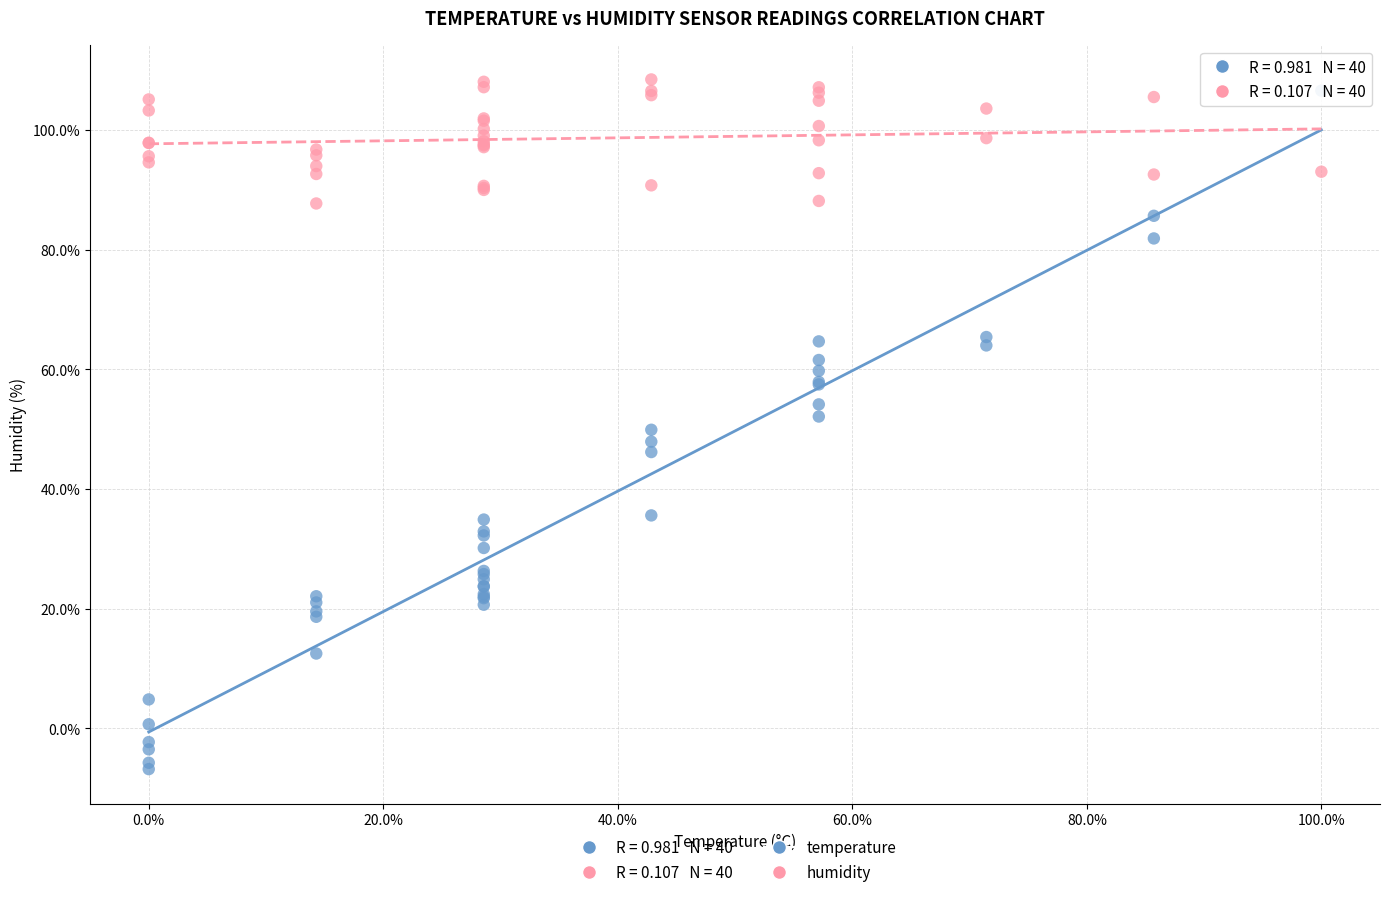

What is the X range (max minus min) for the scatter plot?

100.0